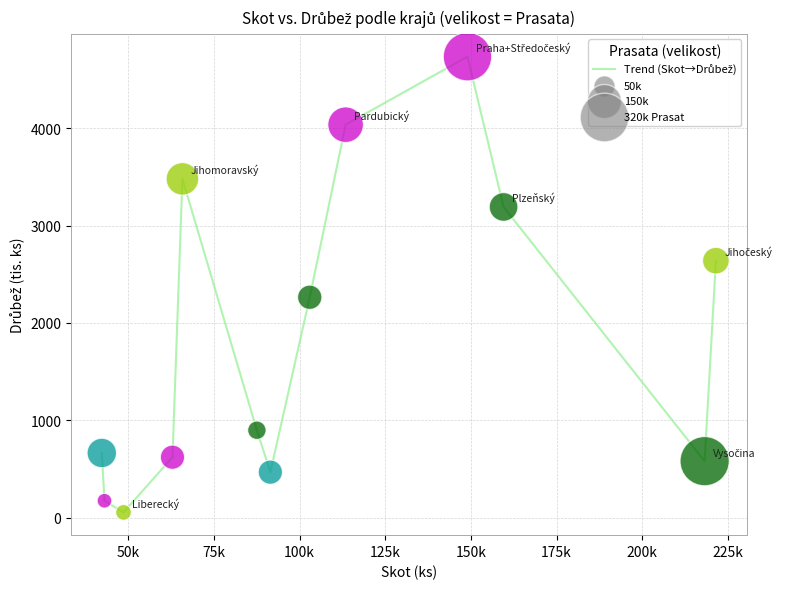

What is the difference between the maximum and minimum values?

4684.8